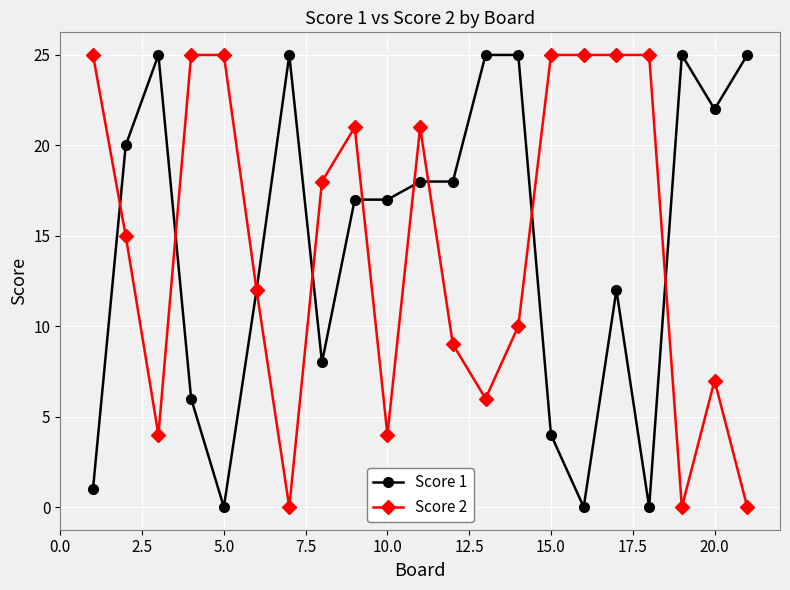

True or false: Score 2 has more than 0 interior local peaks.

True